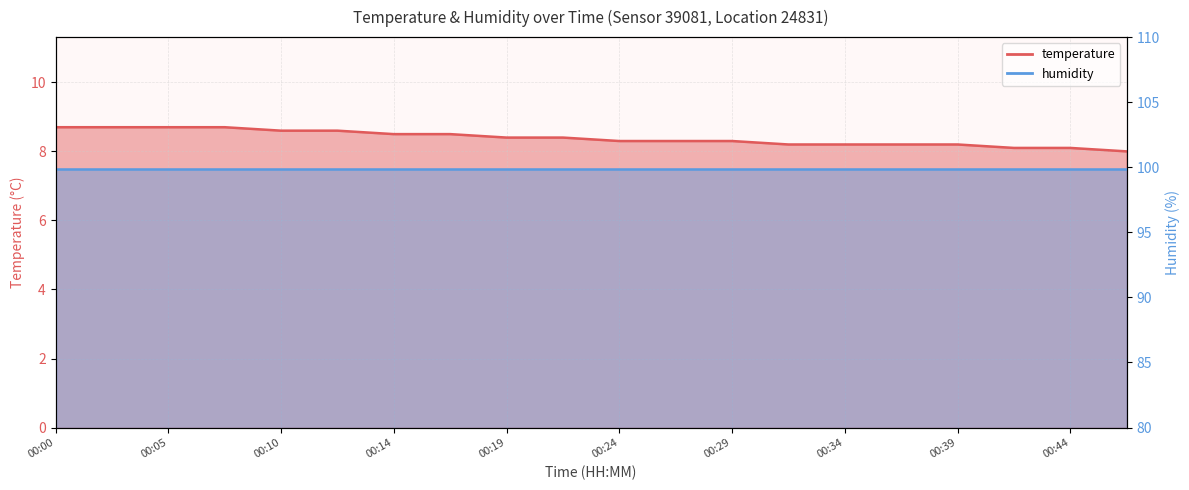

True or false: the data has more than 2 interior local peaks.

False